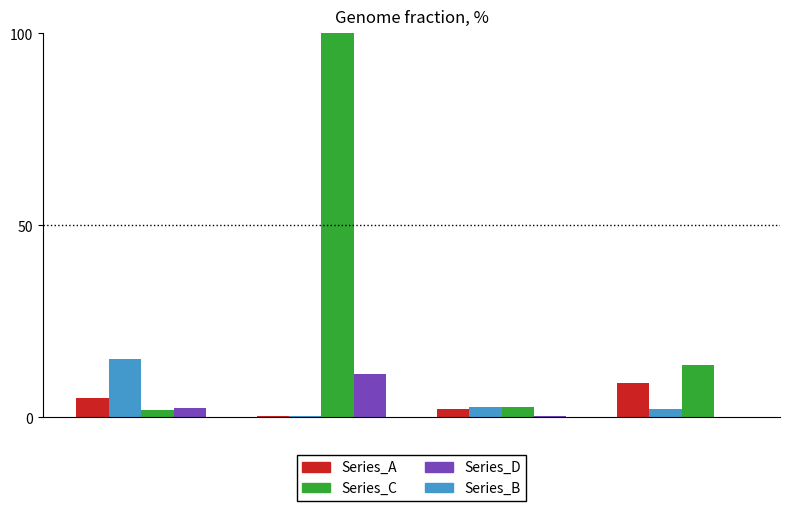

What are all the series names shown in the legend?

Series_A, Series_C, Series_D, Series_B